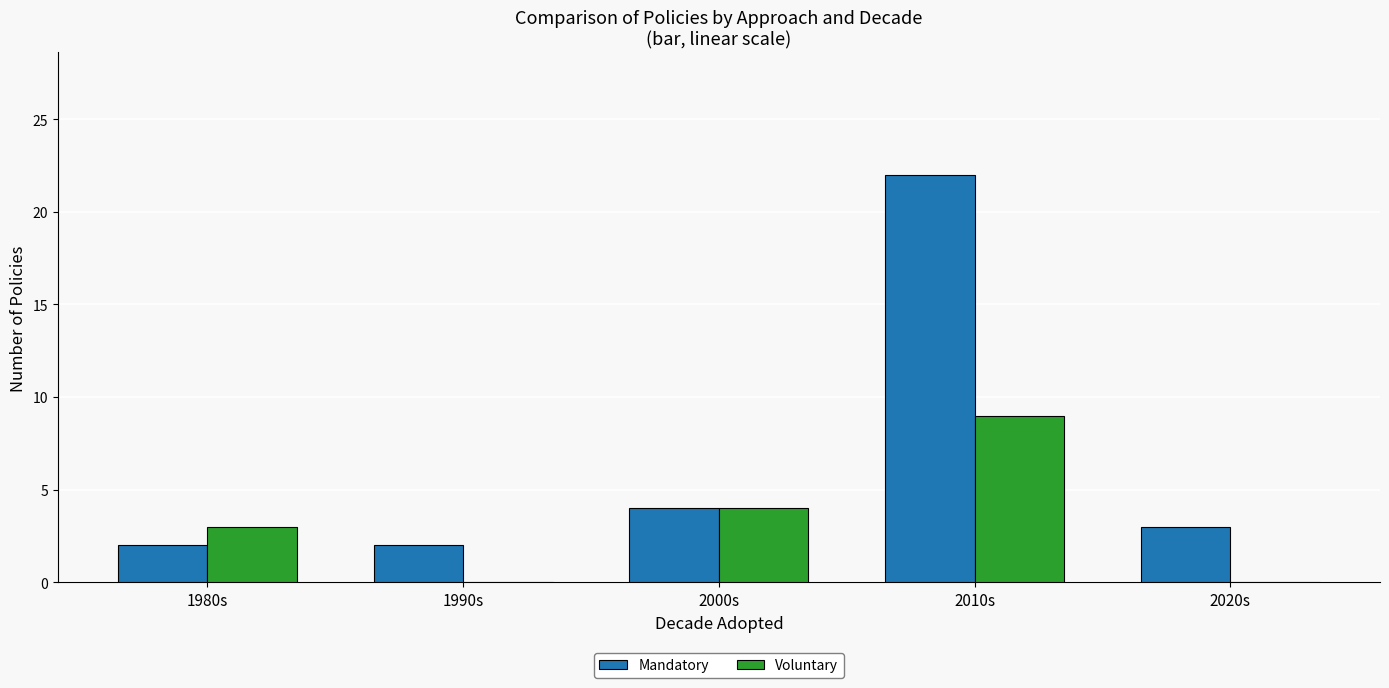

Reading right to left, extract all data points from this chart.

Mandatory: 3	22	4	2	2
Voluntary: 0	9	4	0	3